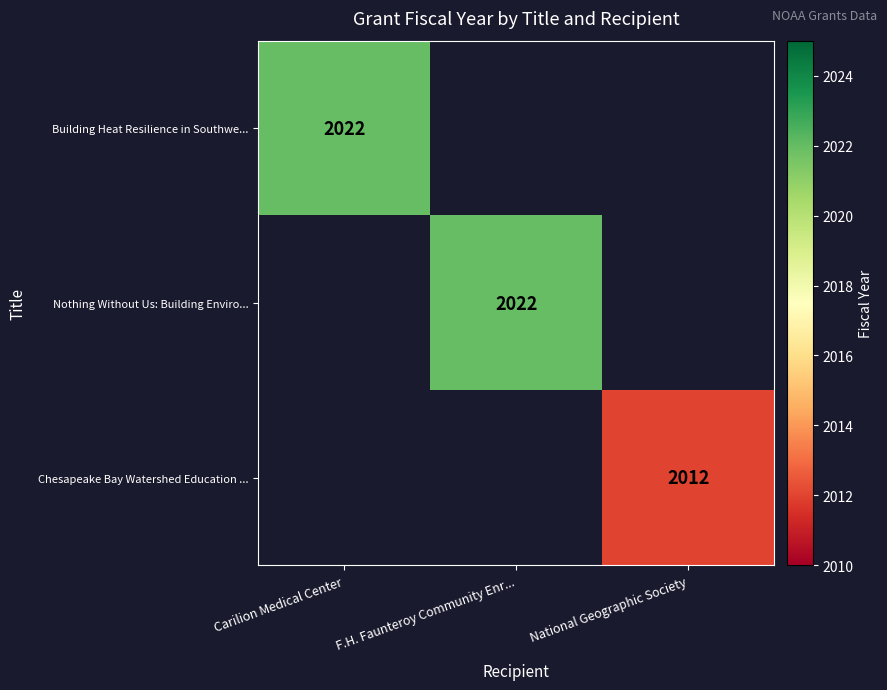

The value of Building Heat Resilience in Southwe... at Carilion Medical Center is 983. True or false?

False